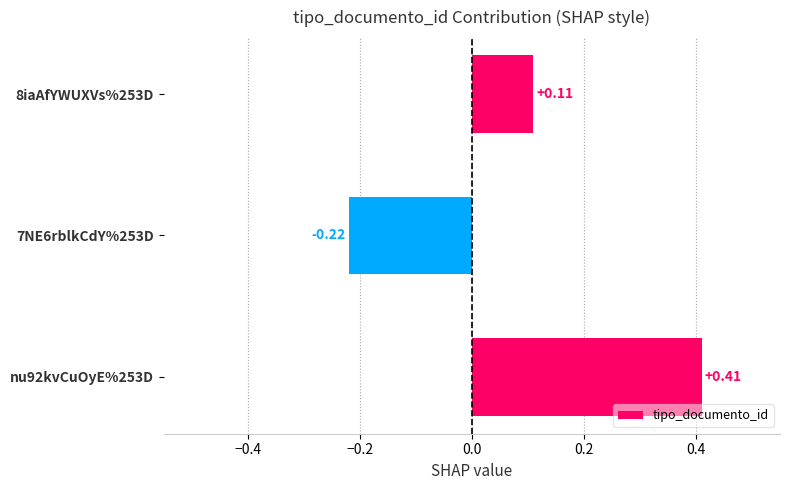

How many data points are less than 0?

1